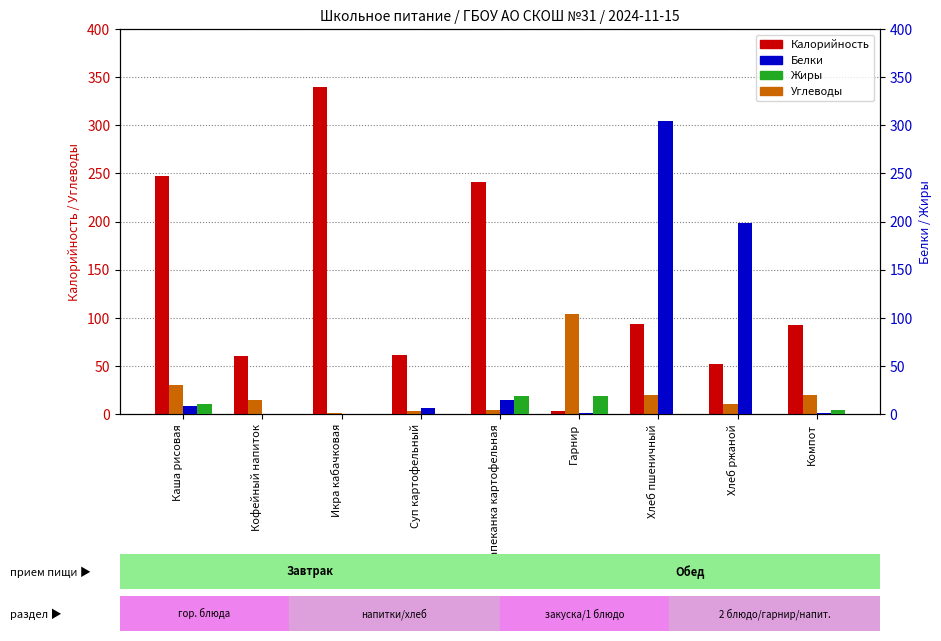

Is it true that Углеводы equals 10.0 at Кофейный напиток?

False